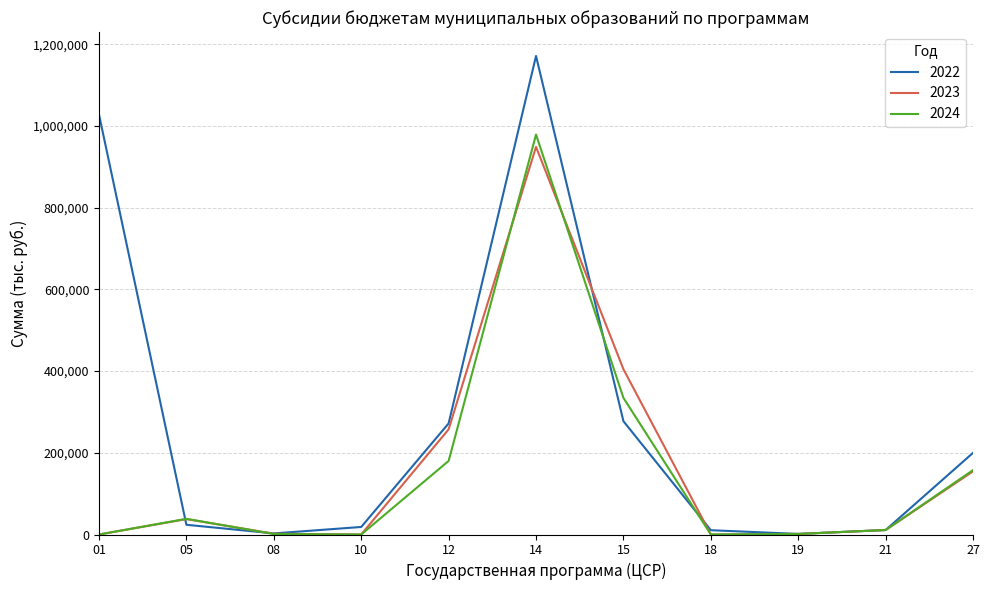

Which series has the widest spread of values?

2022